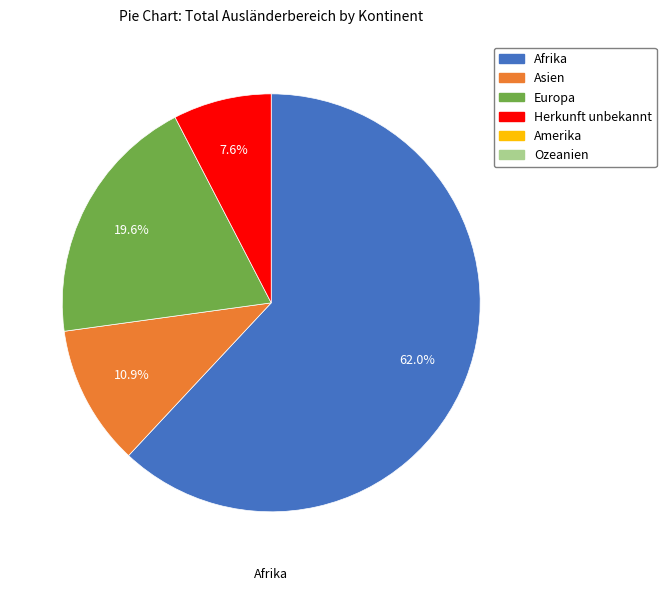

Is there a majority slice in this chart?

Yes